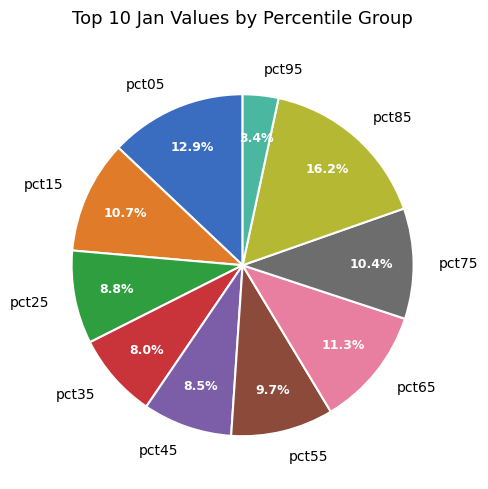

Which category has the biggest portion of the pie?

pct85